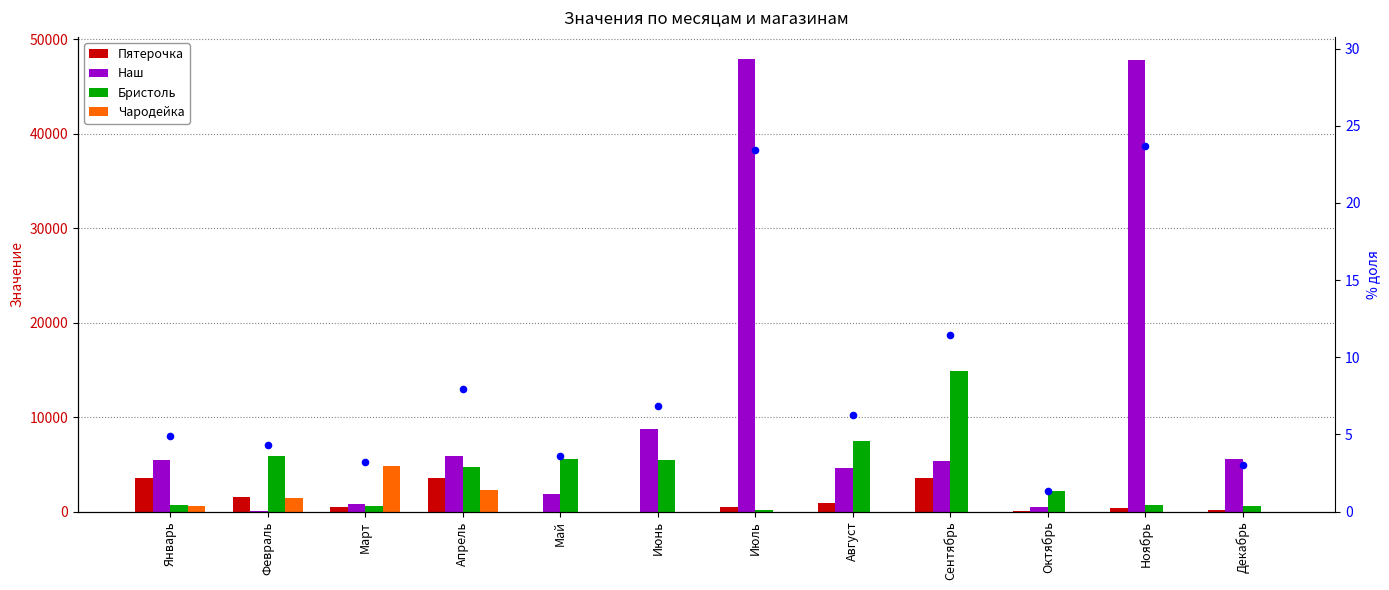

Which series has the widest spread of Y values?

Наш